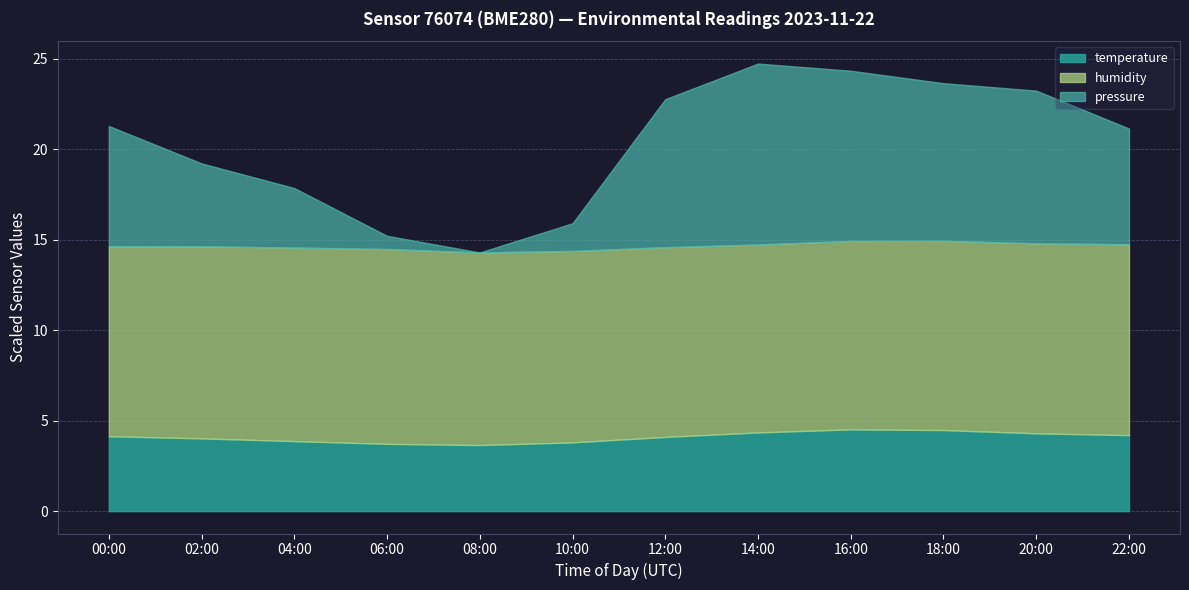

How many data points in pressure_norm are less than 89553?

6